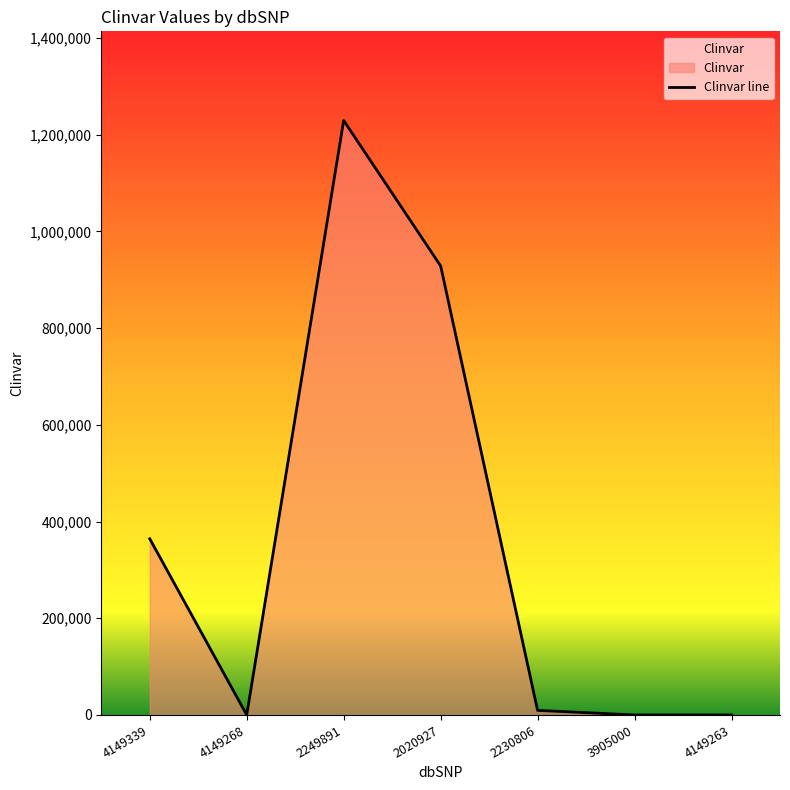

Between 2230806 and 2020927, which is larger?

2020927